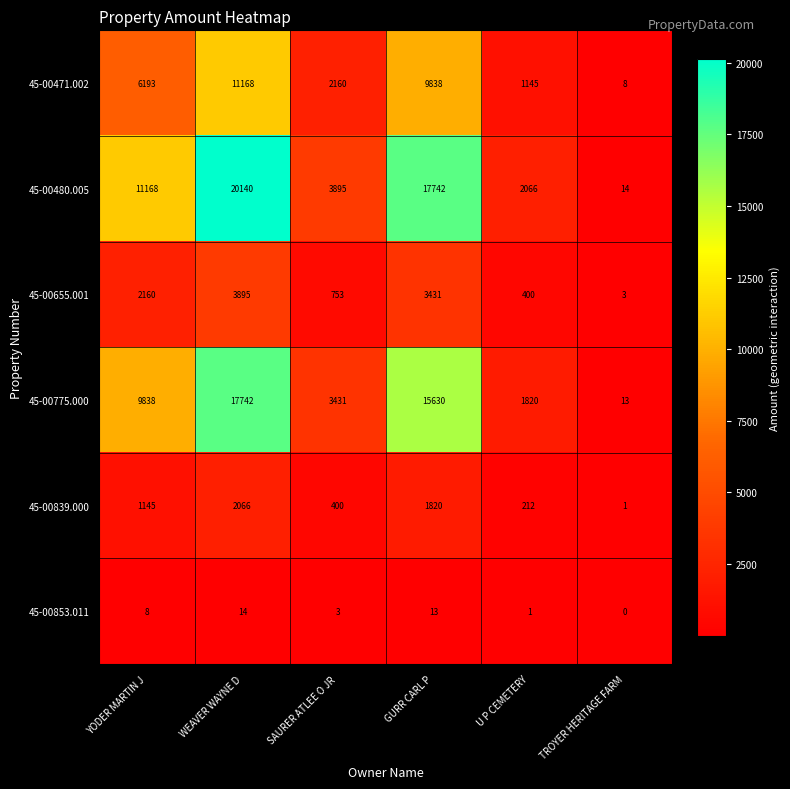

List the labels in order of 45-00655.001 value, largest first.

WEAVER WAYNE D, GURR CARL P, YODER MARTIN J, SAURER ATLEE O JR, U P CEMETERY, TROYER HERITAGE FARM